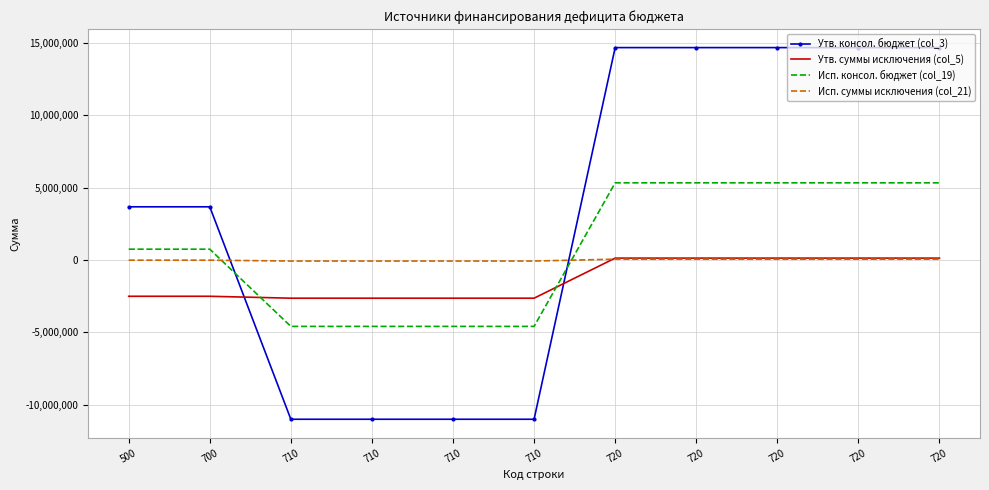

At 710, list the series in order from smallest to largest.

Утв. консол. бюджет (col_3), Исп. консол. бюджет (col_19), Утв. суммы исключения (col_5), Исп. суммы исключения (col_21)